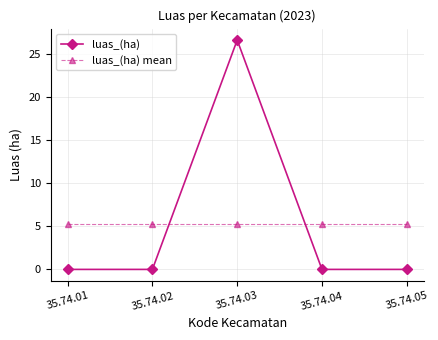

What is the spread (max minus min) of values at 35.74.02?

5.3